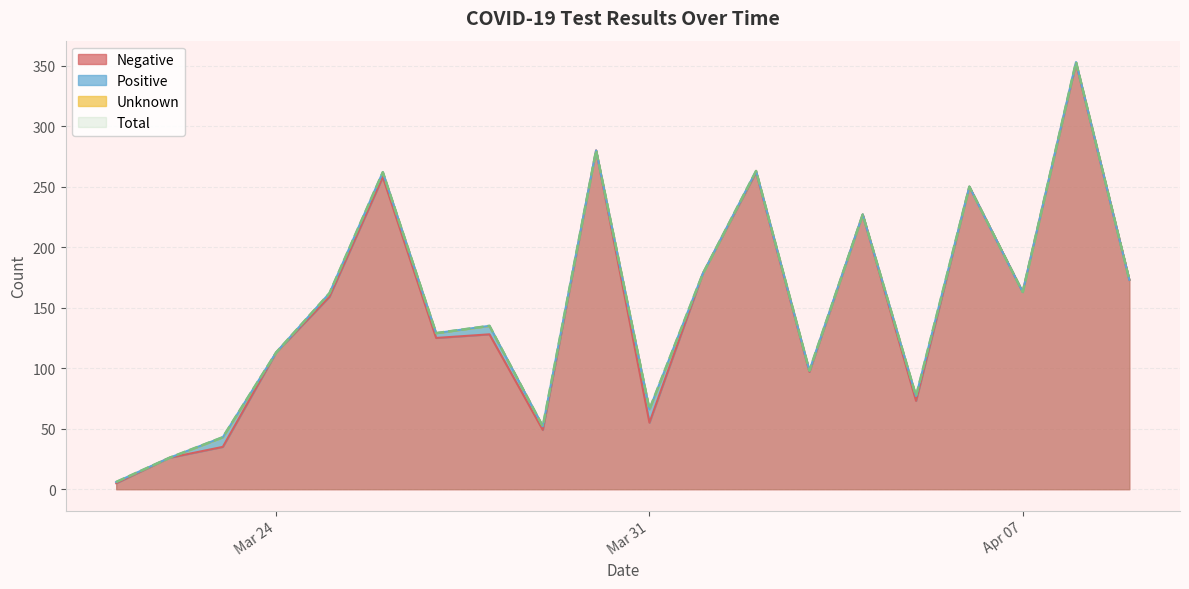

What is the maximum value for Negative?

352